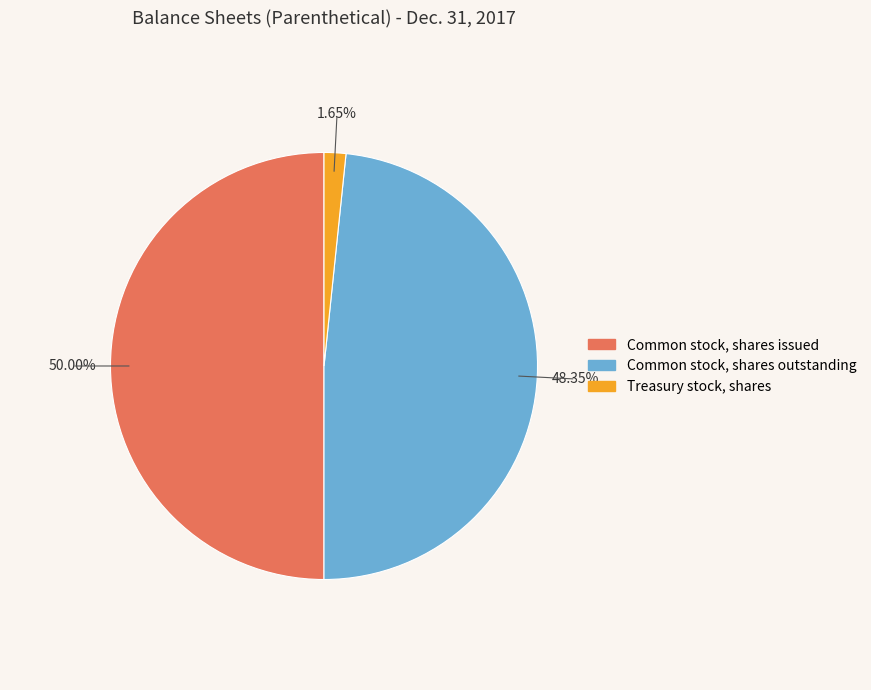

Which category has the smallest portion of the pie?

Treasury stock, shares